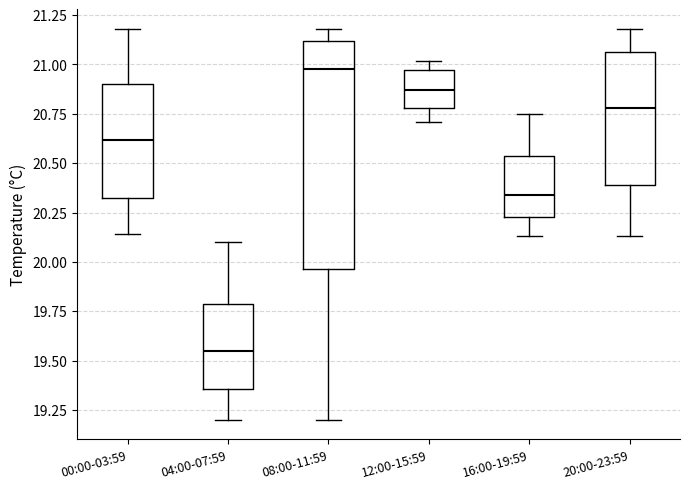

Reading left to right, read every box against the y-axis: the position of its median line, the range the box covers, and the ends of its whiskers. The values are not printed on the chart, so give them approximately, as read against the axis.

00:00-03:59: median 20.60, box 20.35 to 20.90, whiskers 20.15 to 21.20
04:00-07:59: median 19.55, box 19.35 to 19.80, whiskers 19.20 to 20.10
08:00-11:59: median 21.00, box 19.95 to 21.10, whiskers 19.20 to 21.20
12:00-15:59: median 20.85, box 20.80 to 20.95, whiskers 20.70 to 21.00
16:00-19:59: median 20.35, box 20.25 to 20.55, whiskers 20.15 to 20.75
20:00-23:59: median 20.80, box 20.40 to 21.05, whiskers 20.15 to 21.20